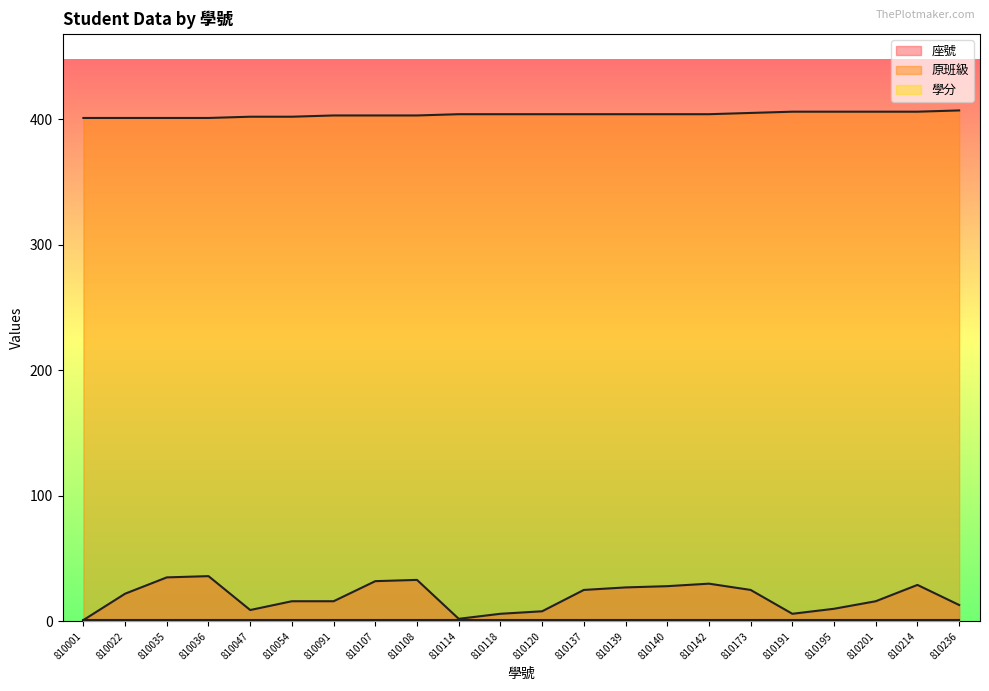

What is the value of the 原班級 point at the 20th from the left?

406